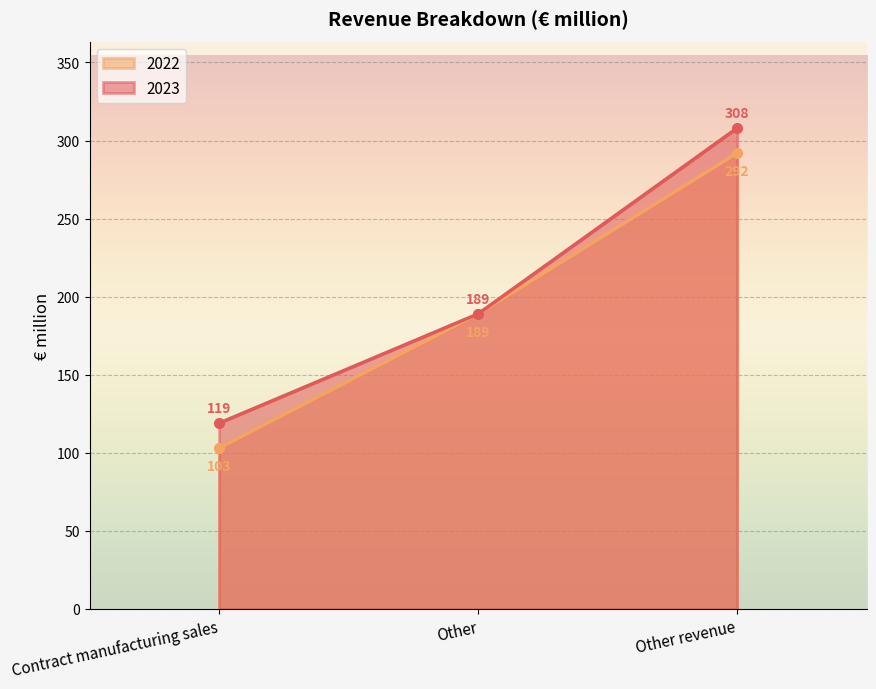

Which series changed the most between Other and Other revenue?

2023